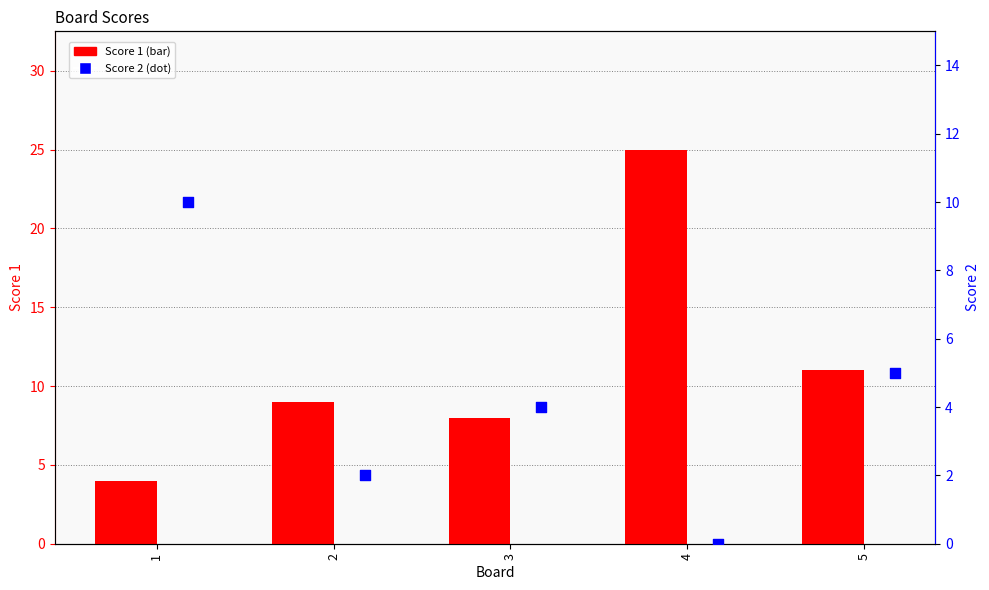

Is the value of Score 1 at 5 greater than the value of Score 2 at 3?

Yes